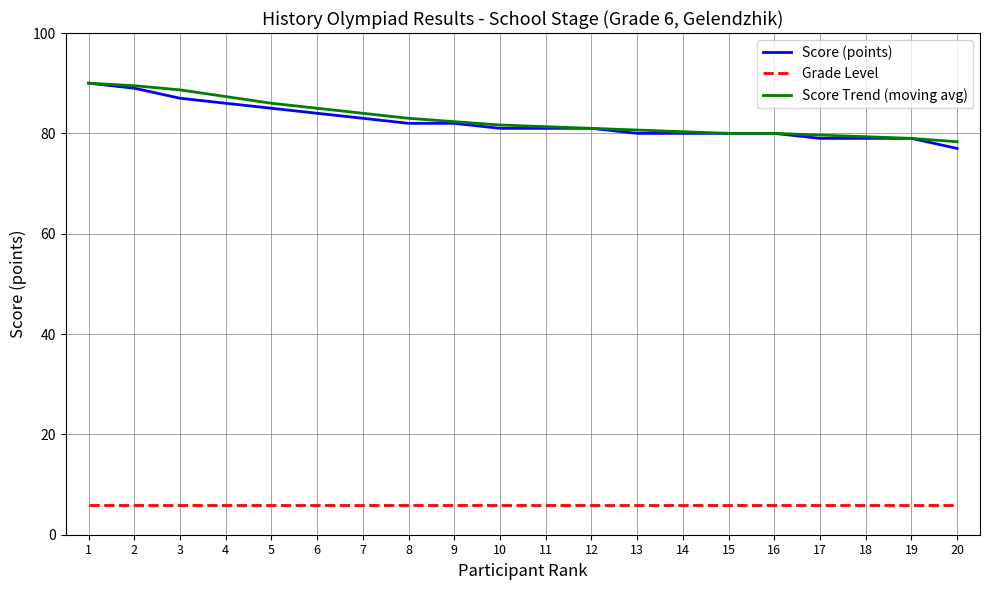

What is the smallest value displayed?

6.0